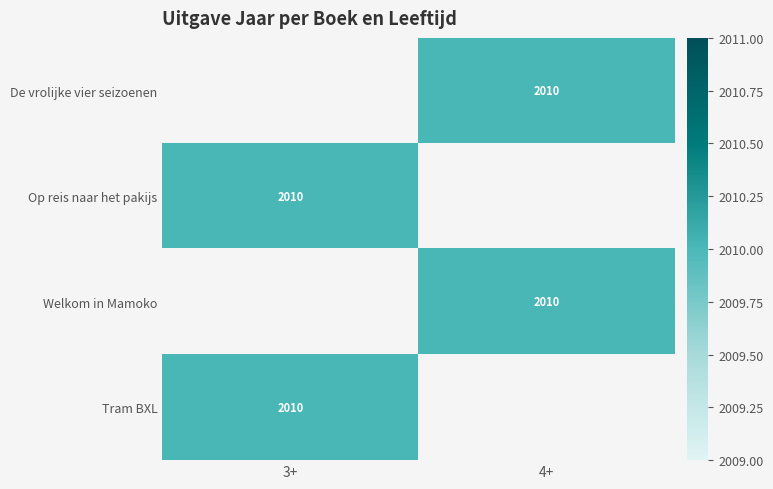

Rank the categories by Tram BXL value from lowest to highest.

3+, 4+